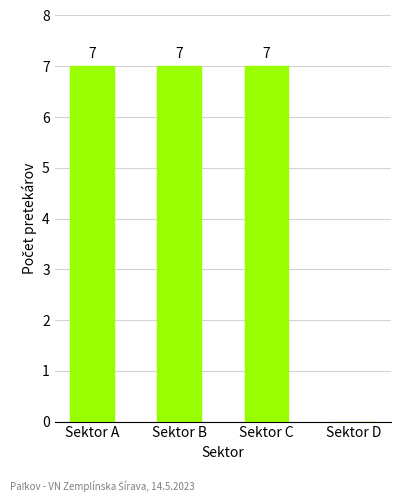

Approximately how many times larger is the value at Sektor B compared to Sektor C?

1.0